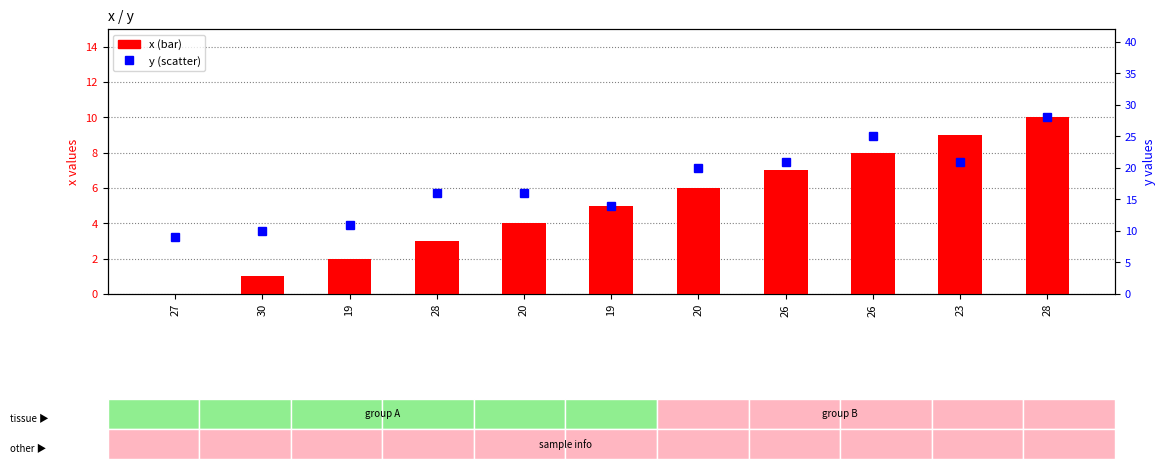

Are the bars horizontal?

No